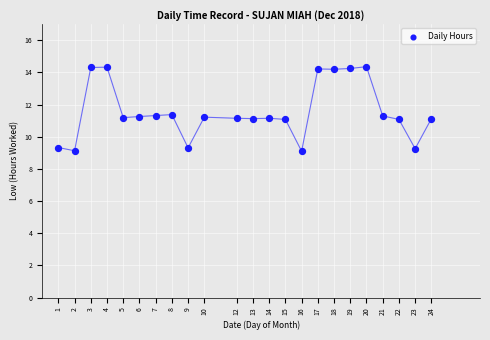

What is the range of X values (max minus min)?

23.0